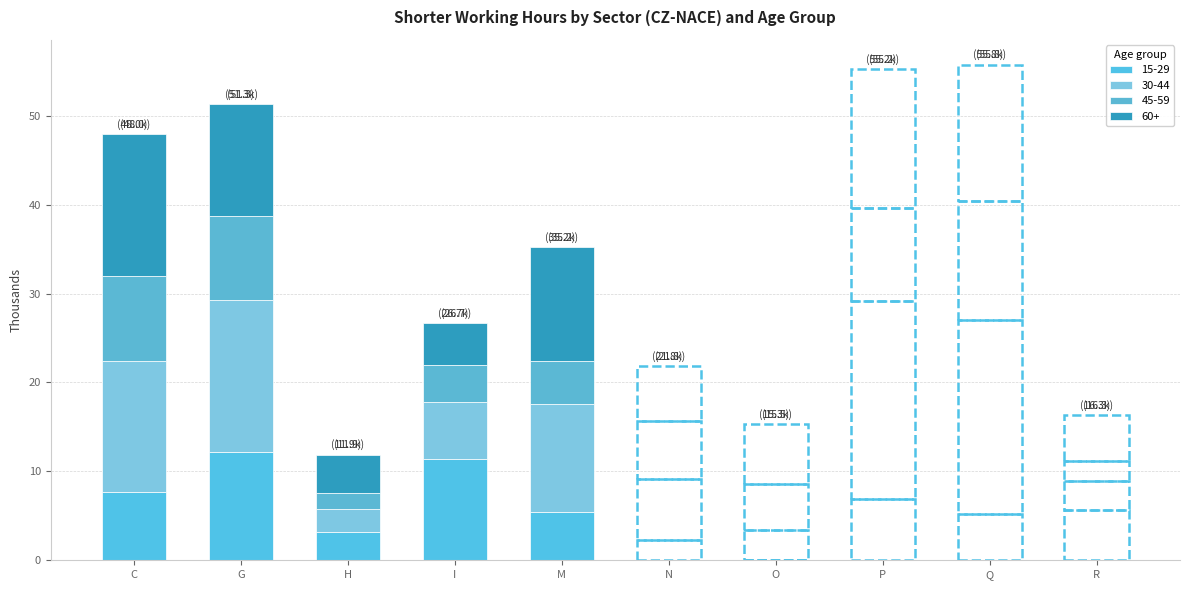

Are the bars grouped side by side (vs. stacked)?

No